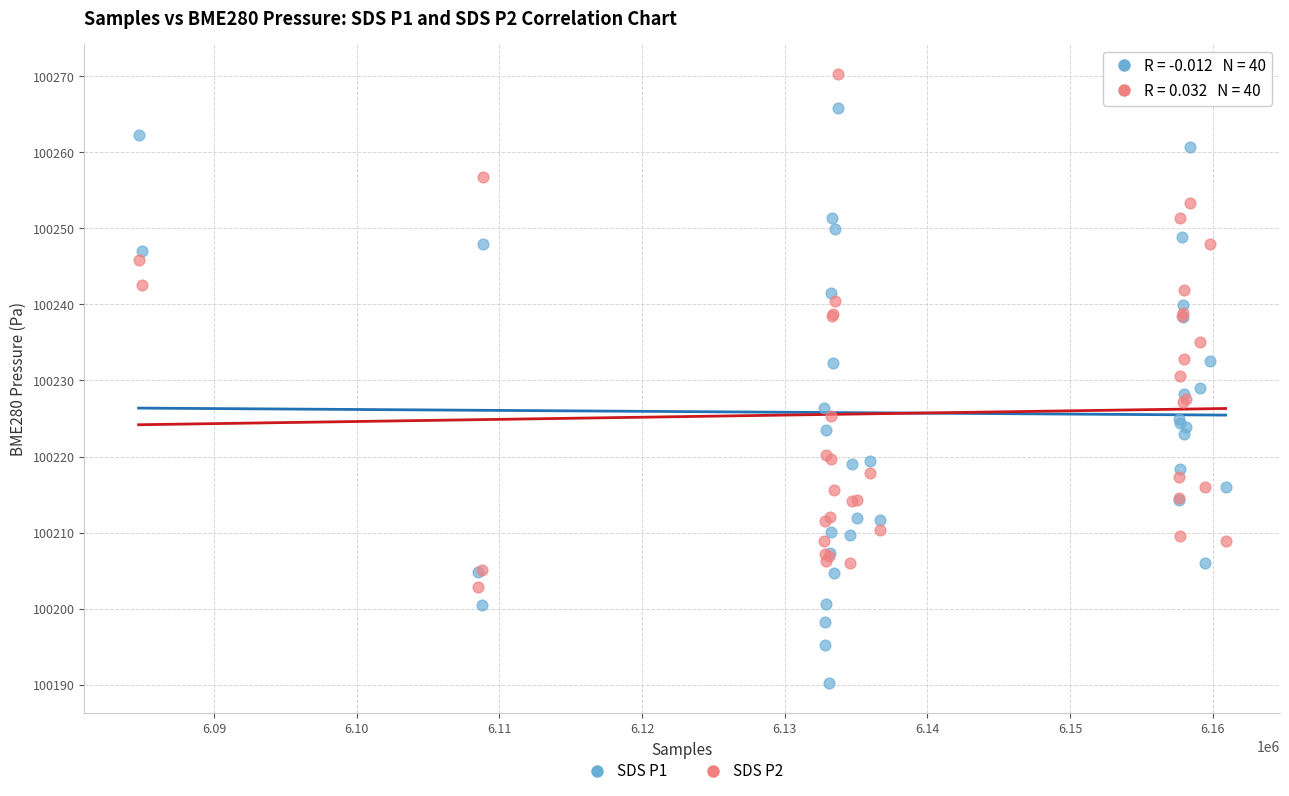

What is the X range (max minus min) for the scatter plot?

76185.0